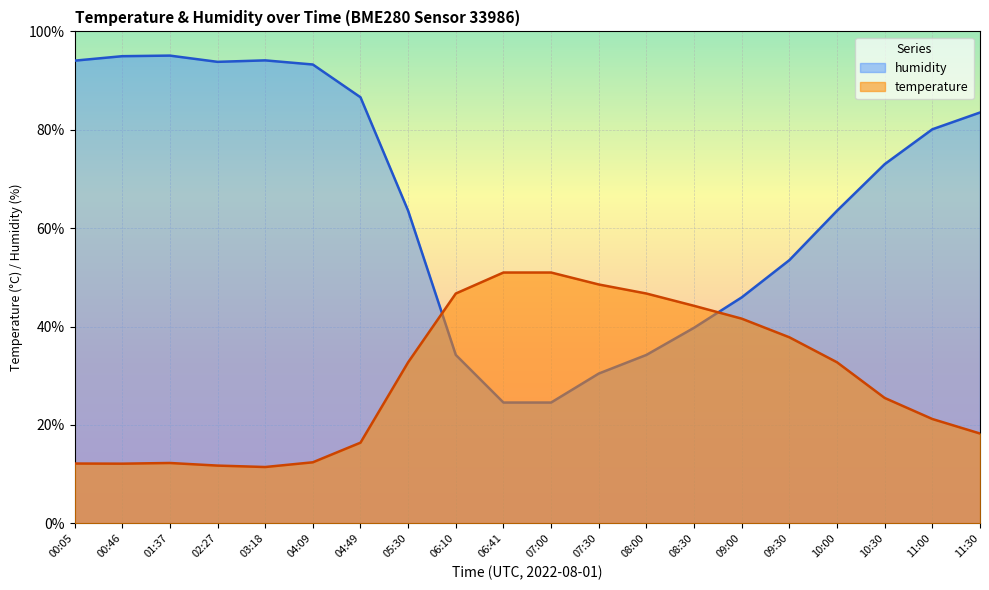

What is the difference between the humidity values at 02:27 and 07:00?

69.3